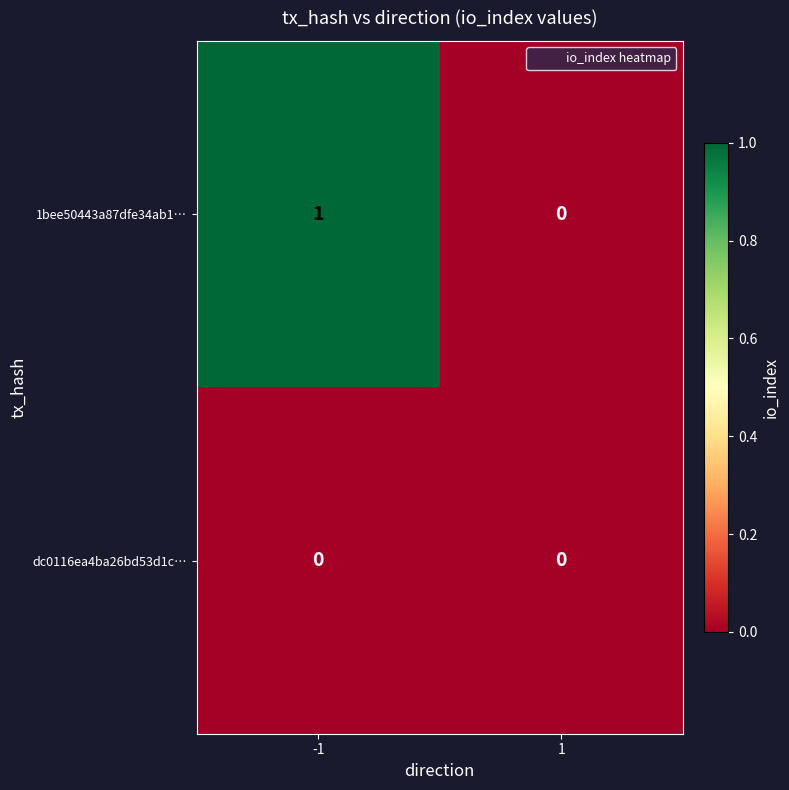

The 1bee50443a87dfe34ab1… series shows -1 at 1. True or false?

False